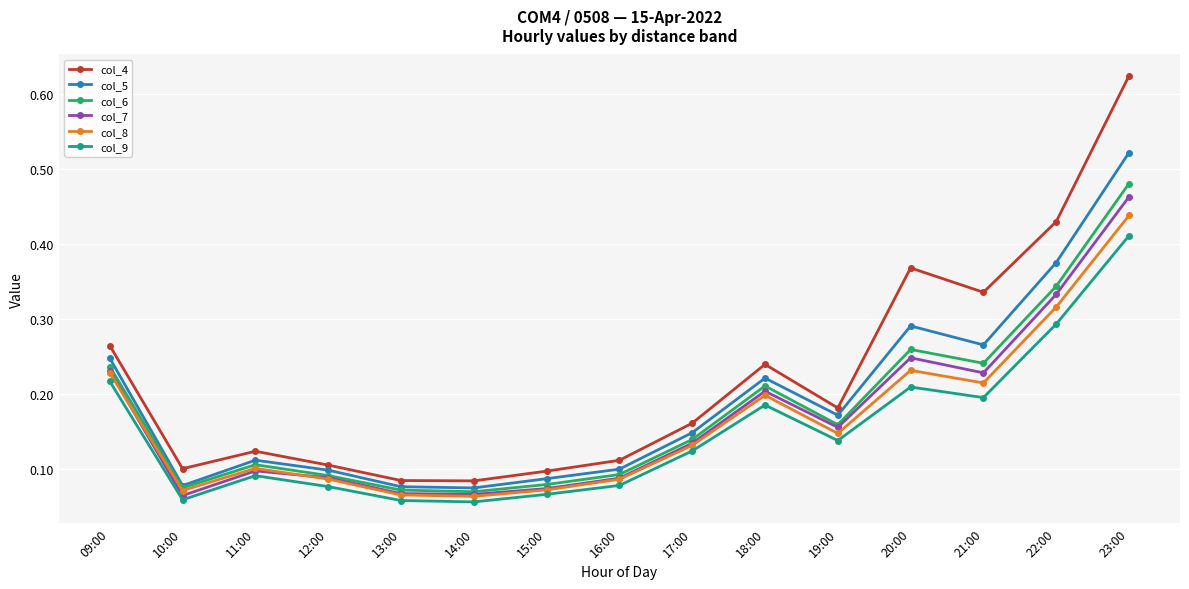

What position from the right is 20:00?

4